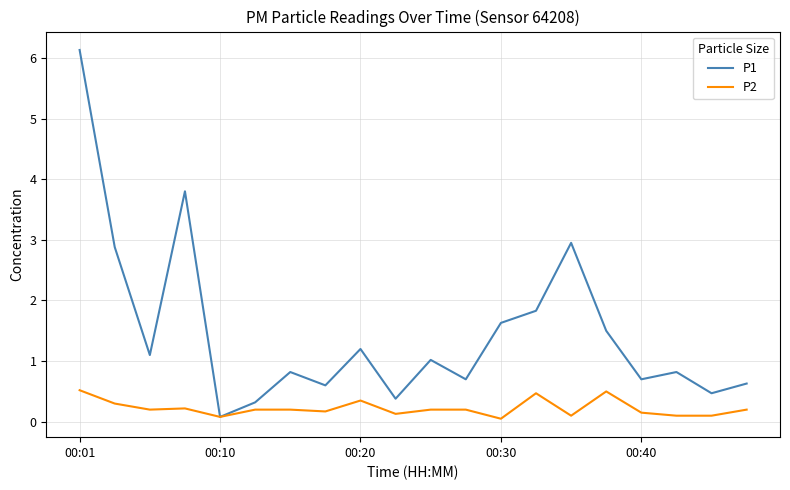

Which series has the widest spread of values?

P1